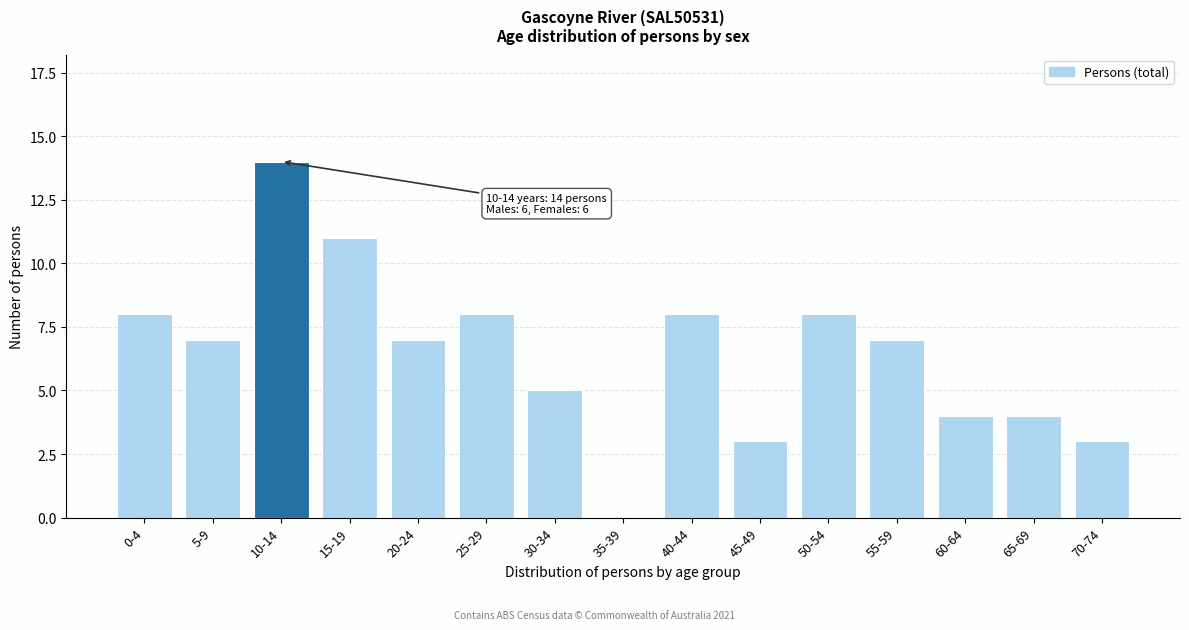

Reading right to left, transcribe all the data shown in this chart.

70-74=3	65-69=4	60-64=4	55-59=7	50-54=8	45-49=3	40-44=8	35-39=0	30-34=5	25-29=8	20-24=7	15-19=11	10-14=14	5-9=7	0-4=8